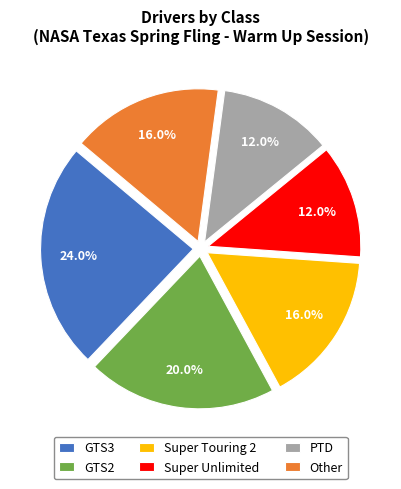

Which category has the biggest portion of the pie?

GTS3